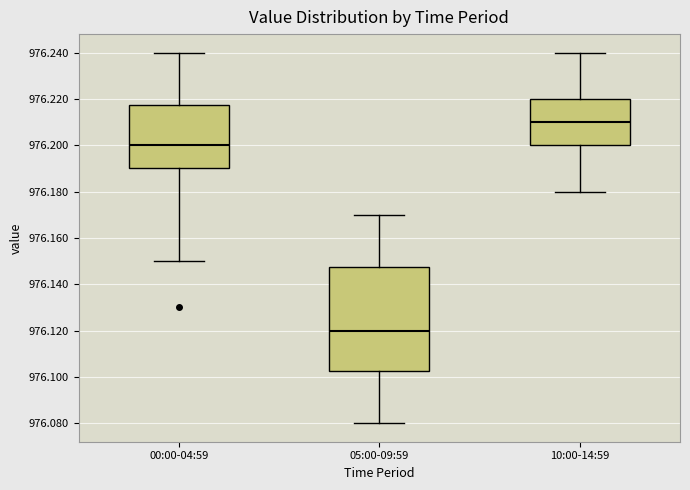

Comparing the boxes themselves (not the whiskers), which one is the tallest?

05:00-09:59